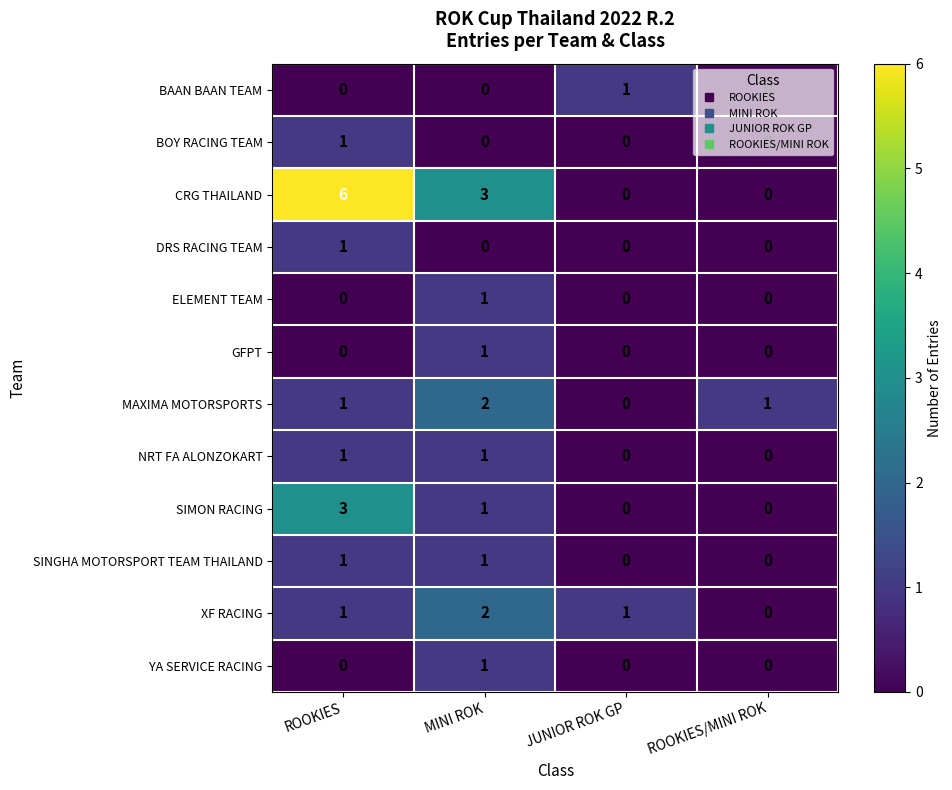

What is the difference between the maximum and second lowest values in the CRG THAILAND series?

6